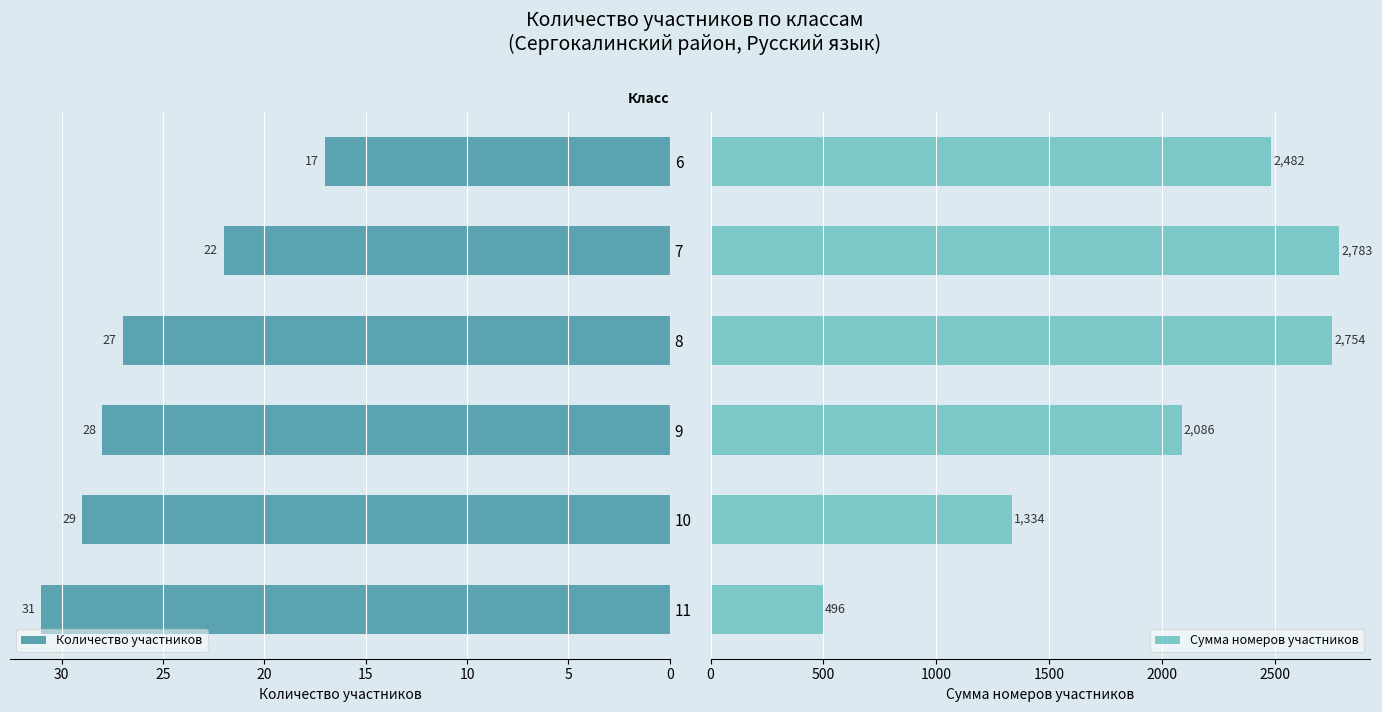

The Количество участников series shows 3 at 6. True or false?

False